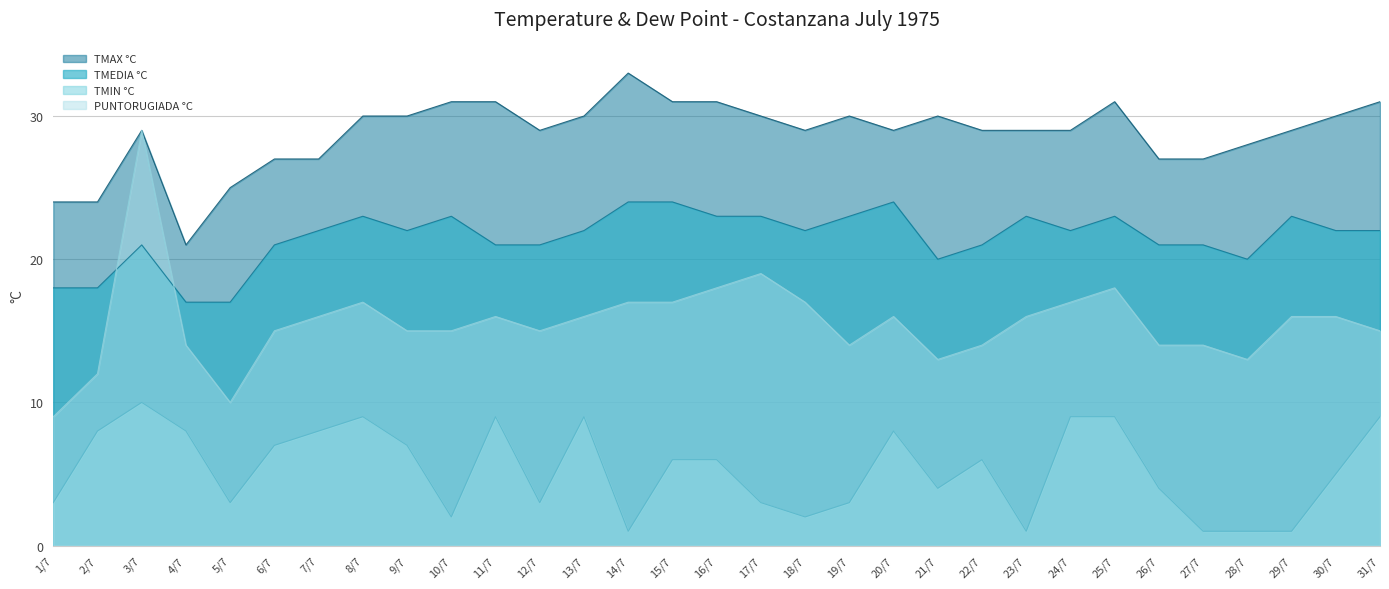

Rank the series by their average value, from highest to lowest.

TMAX °C, TMEDIA °C, PUNTORUGIADA °C, TMIN °C